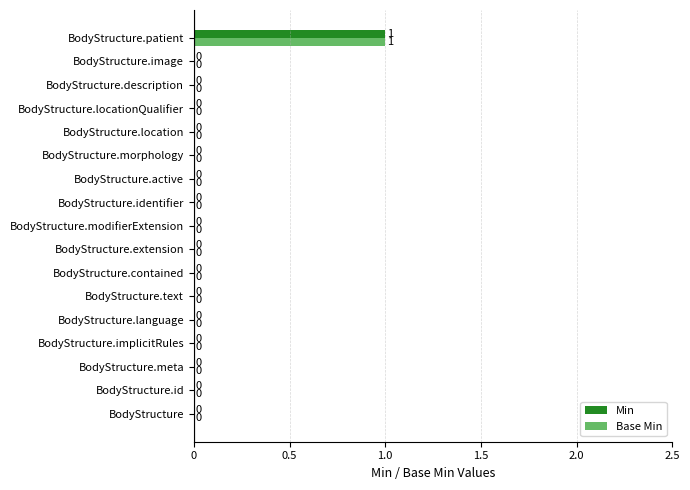

At which label does Min reach its peak?

BodyStructure.patient